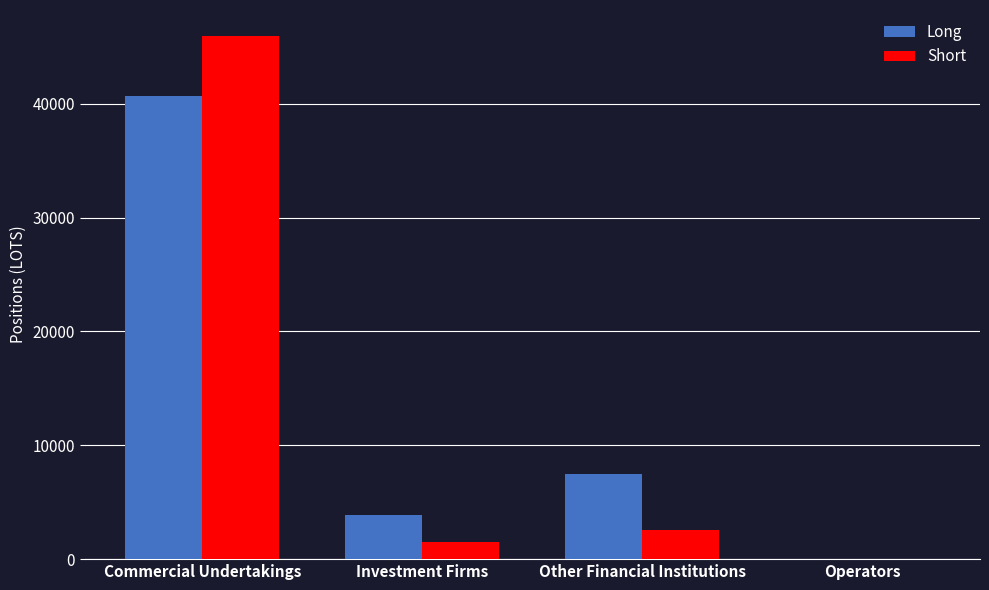

How many values in Long are above zero?

3